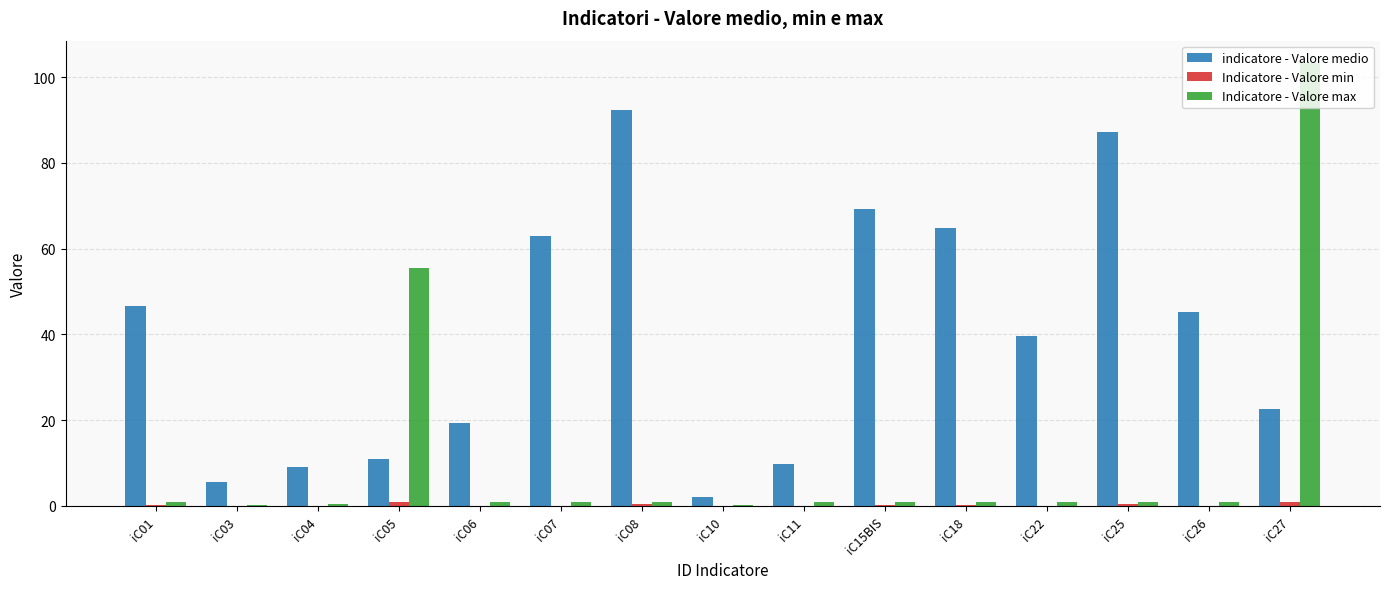

Where does the indicatore - Valore medio series first go above 39?

iC01